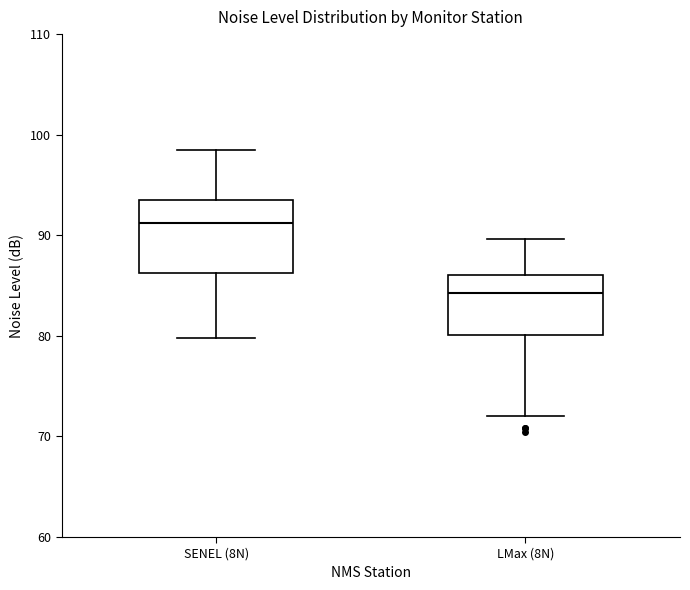

Reading left to right, transcribe this box plot: for each box, give where its median line is, the range the box spans, and where its two whiskers end, as read against the y-axis. The values are not printed on the chart, so give them approximately, as read against the axis.

SENEL (8N): median 91, box 86 to 93, whiskers 80 to 99
LMax (8N): median 84, box 80 to 86, whiskers 72 to 90